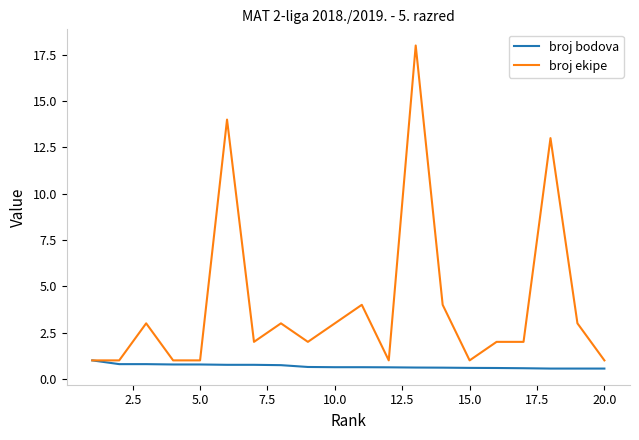

List the series in order of their peak value, lowest first.

broj bodova, broj ekipe